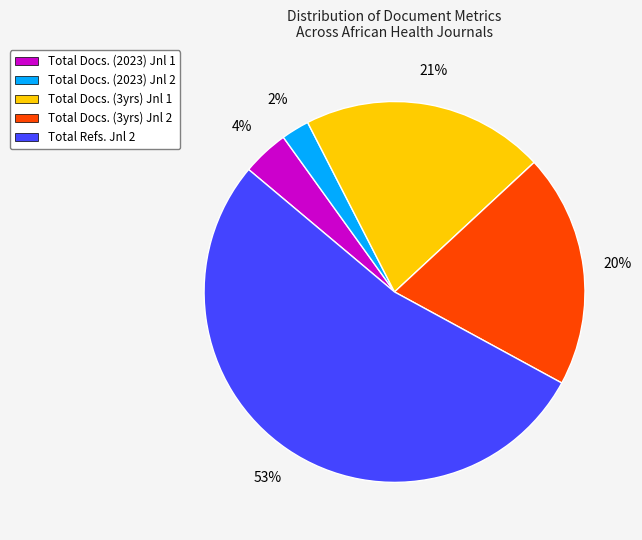

Do Total Docs. (2023) Jnl 1 and Total Docs. (3yrs) Jnl 2 together represent more than half of the pie?

No